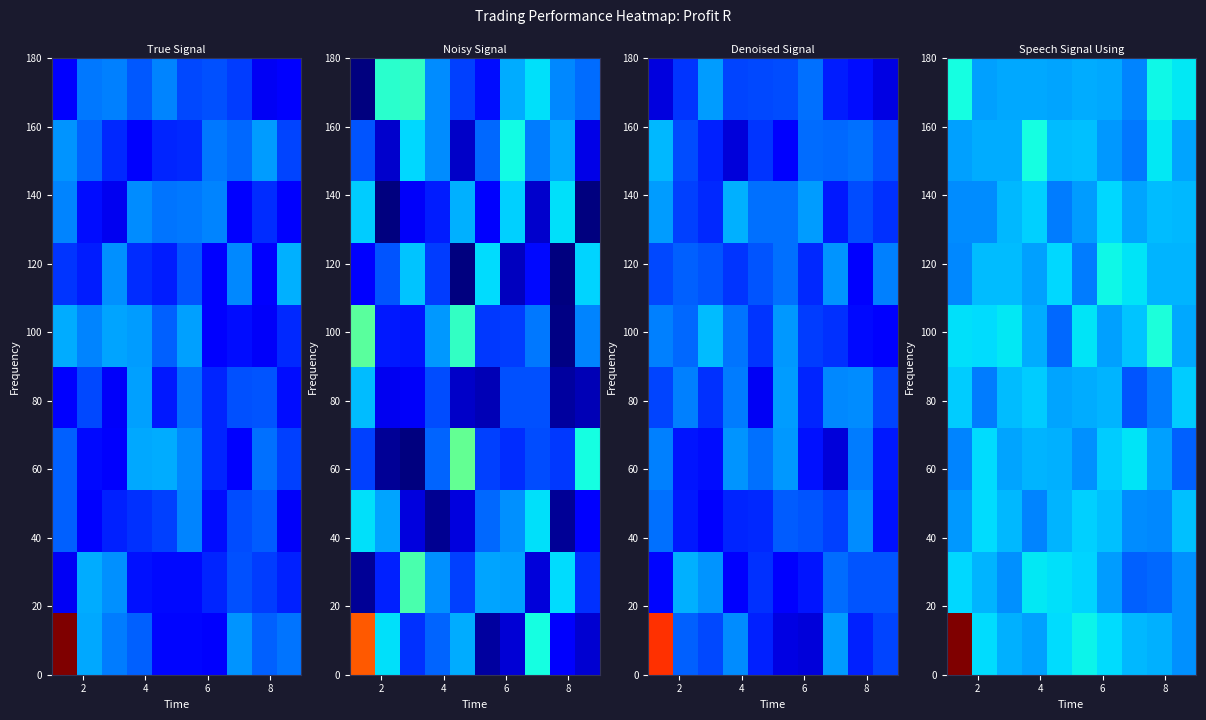

List the labels in order of value, smallest first.

0, 0, 0, 0, 0, 0, 0, 0, 0, 100